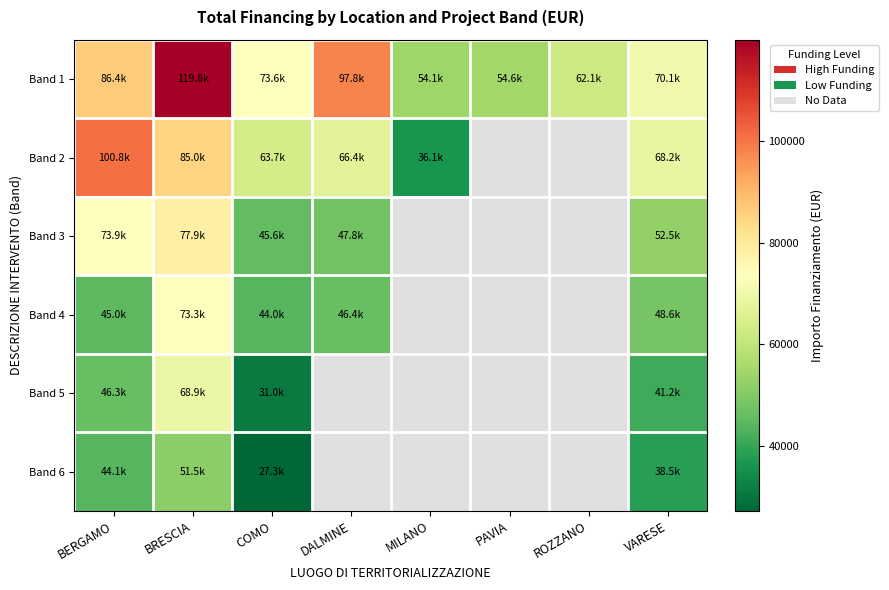

What is the total value across all series at BRESCIA?

476368.1